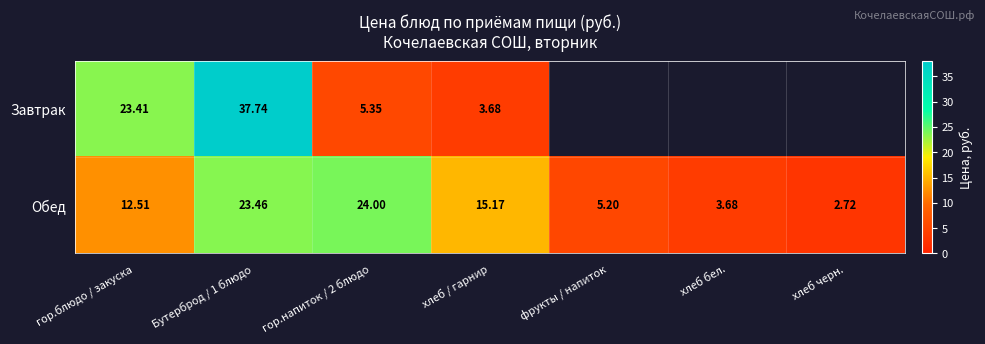

Is the value of Завтрак at Бутерброд / 1 блюдо greater than the value of Обед at хлеб / гарнир?

Yes